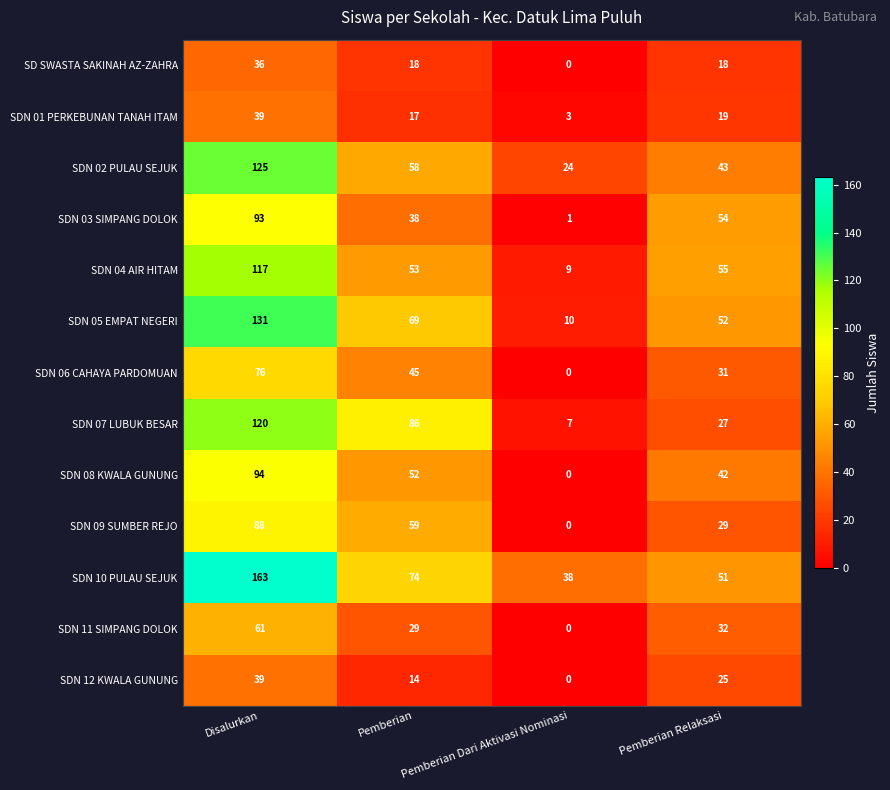

Rank the categories by SDN 11 SIMPANG DOLOK value from highest to lowest.

Disalurkan, Pemberian Relaksasi, Pemberian, Pemberian Dari Aktivasi Nominasi